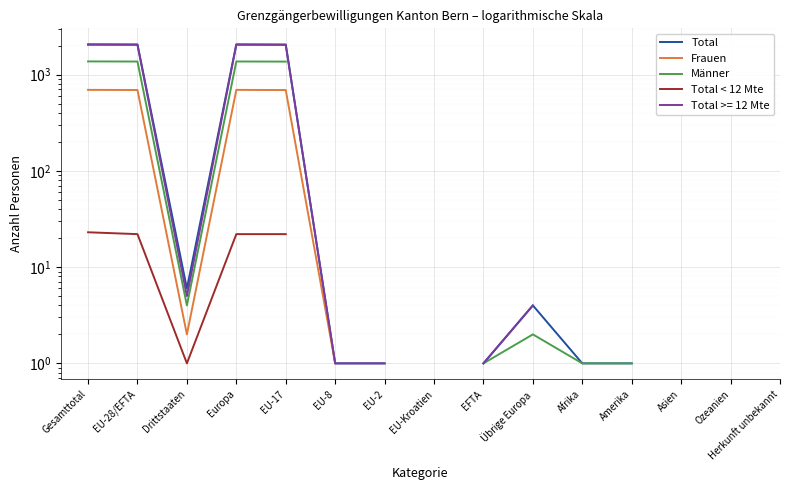

What is the minimum value shown in the chart?

1.0